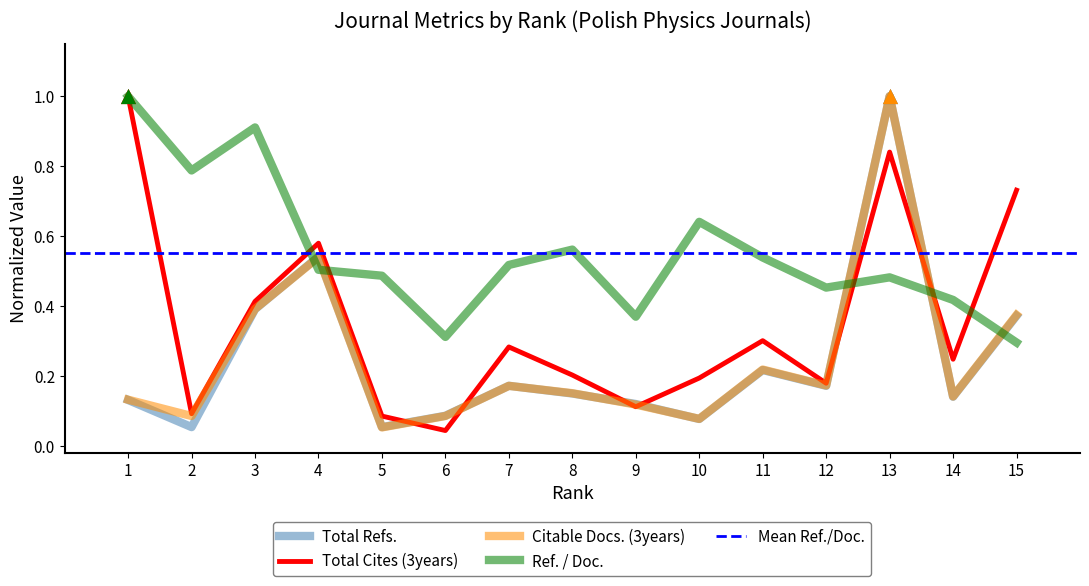

At which category is the sum across all series the highest?

13